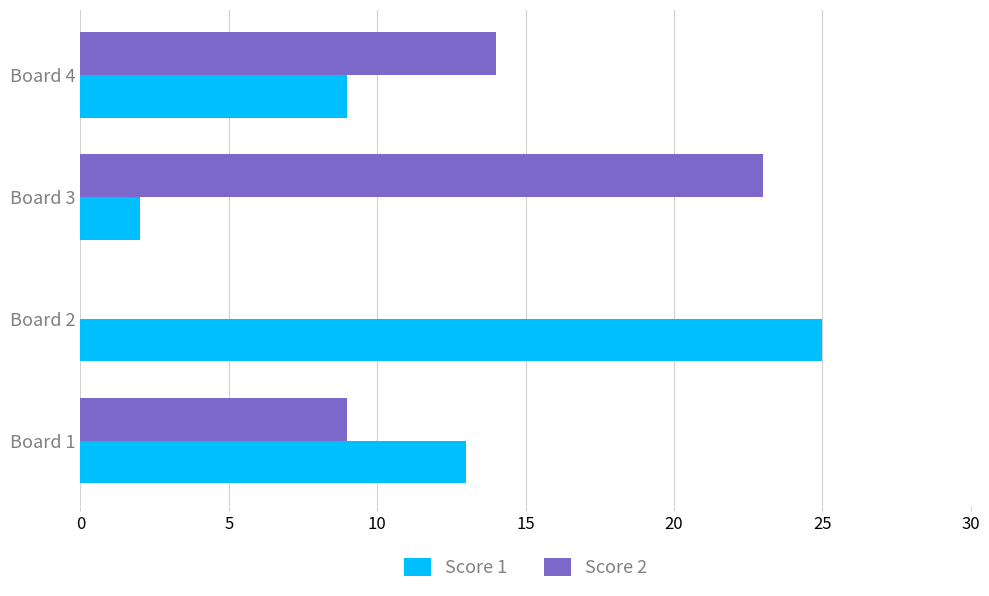

At which label does Score 2 reach its peak?

Board 3